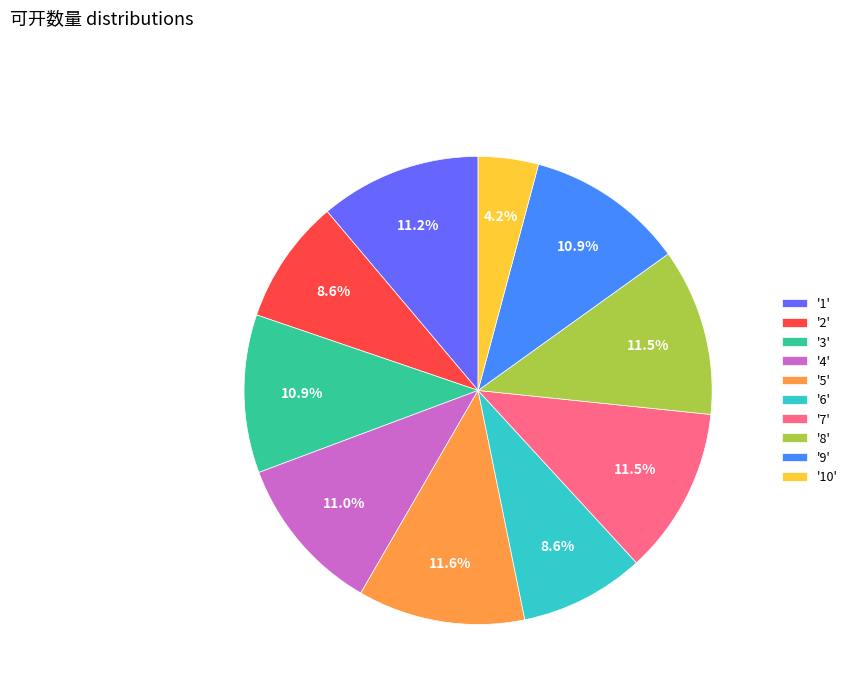

What is the smallest slice in the pie chart?

'10'